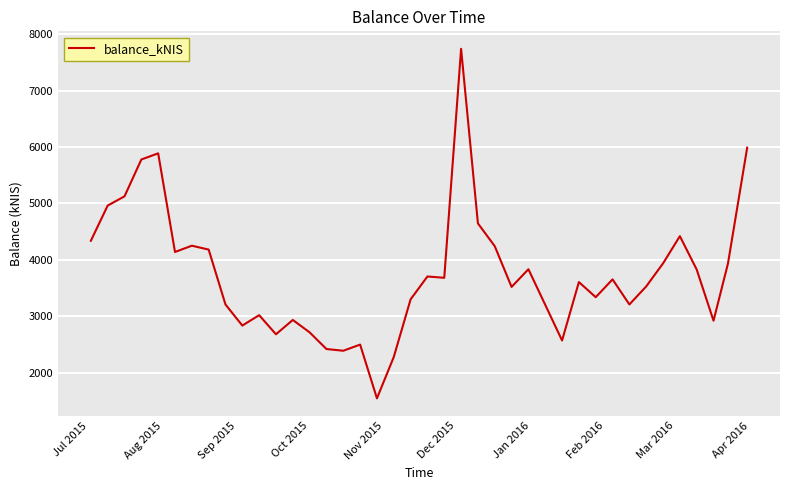

What is the maximum value shown in the chart?

7739.6